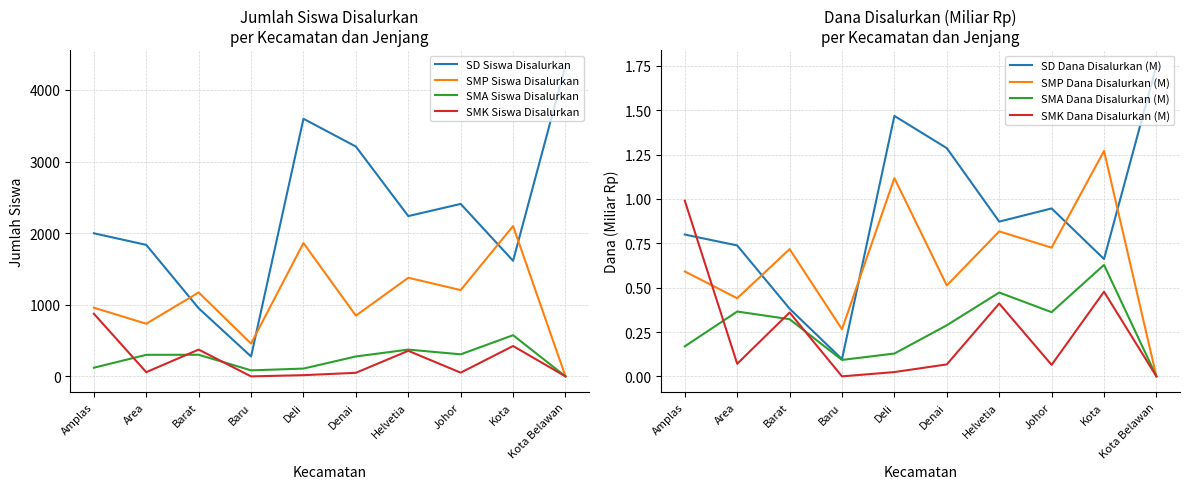

How many lines are shown in the chart?

4